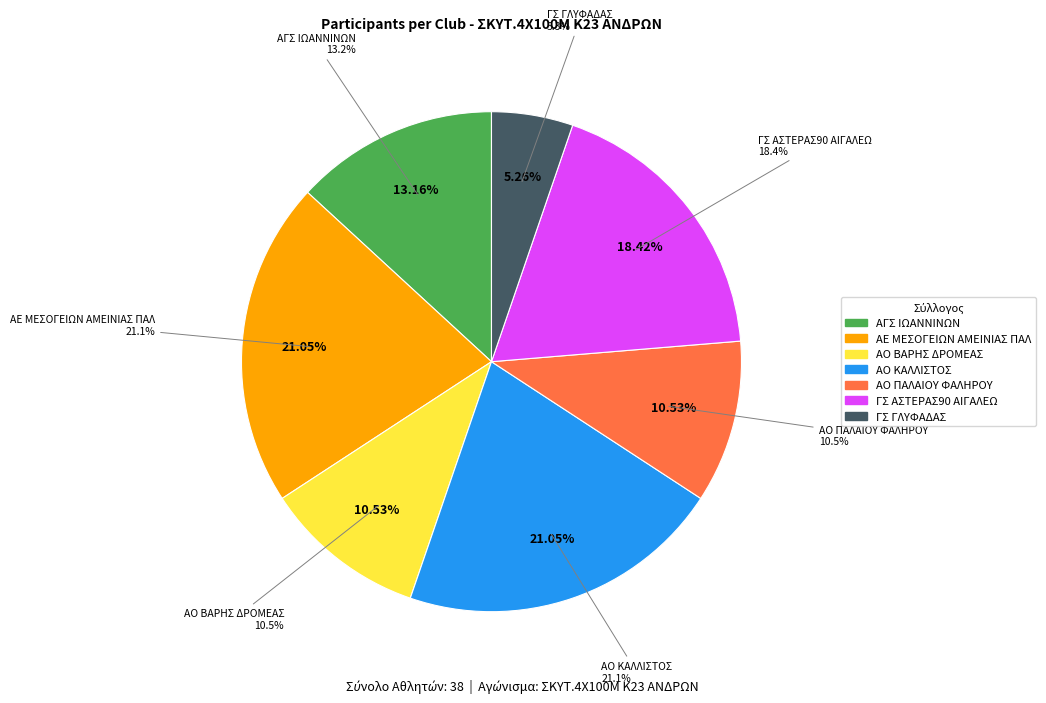

Which category has the biggest portion of the pie?

ΑΕ ΜΕΣΟΓΕΙΩΝ ΑΜΕΙΝΙΑΣ ΠΑΛ